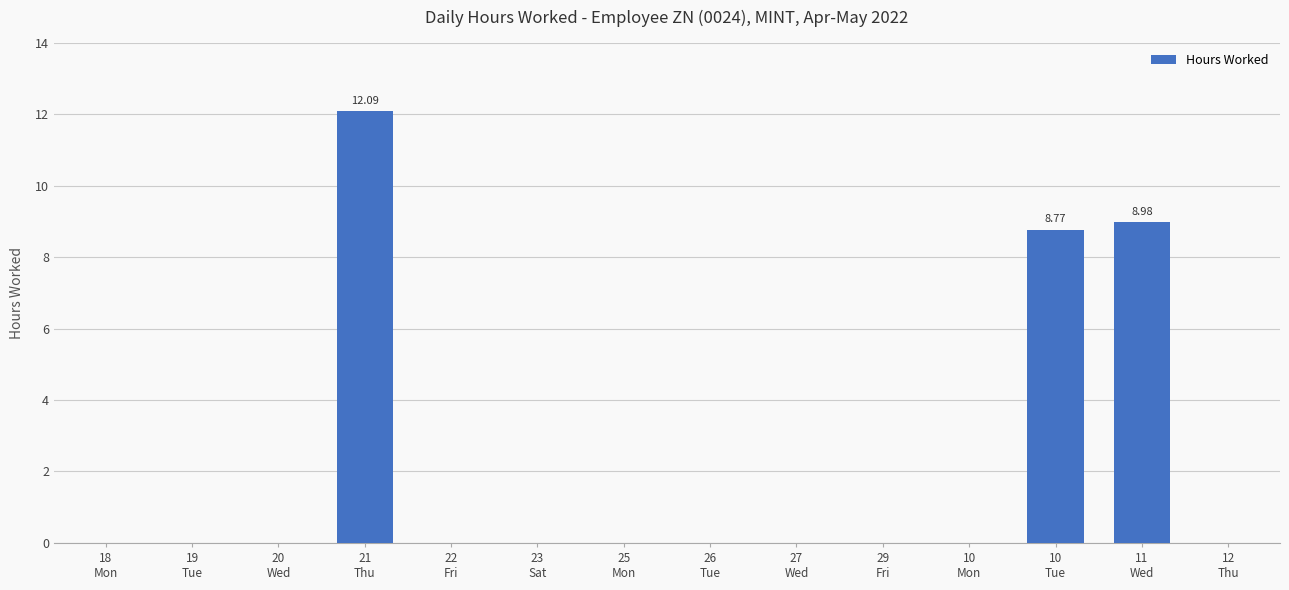

What is the sum of all values?

29.8